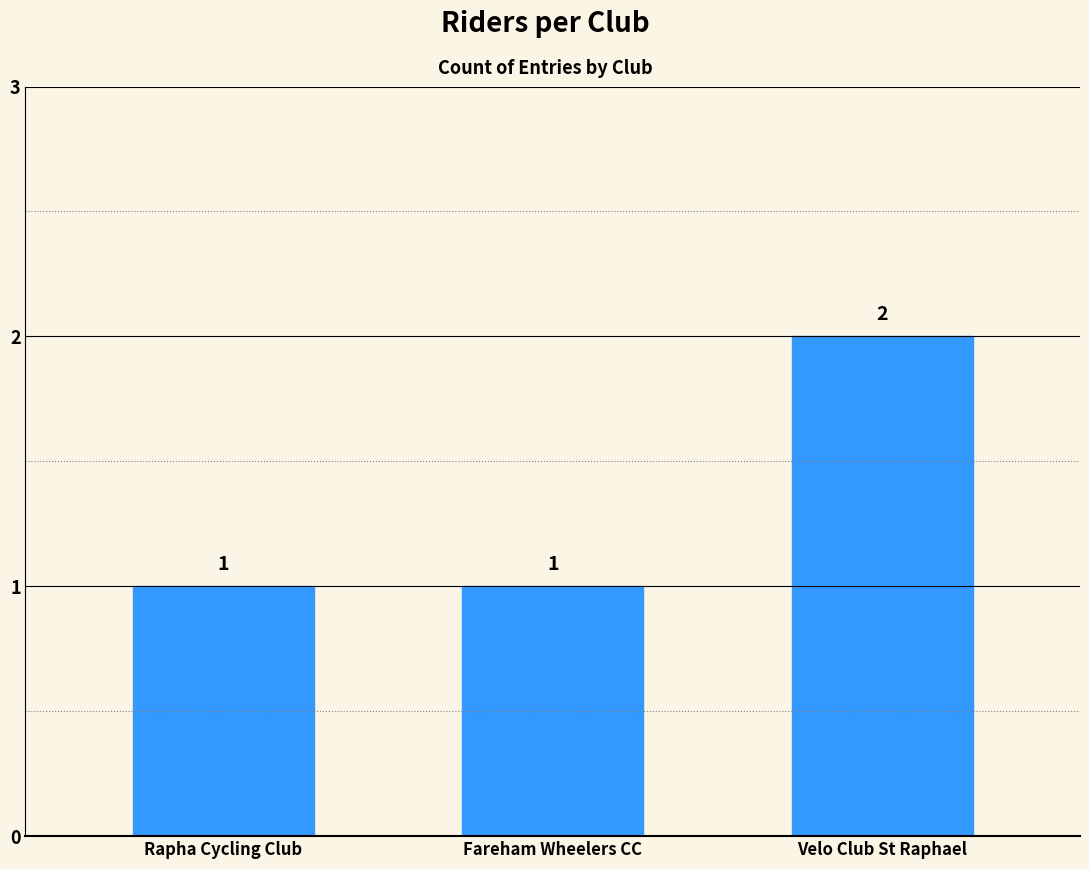

What is the maximum value shown in the chart?

2